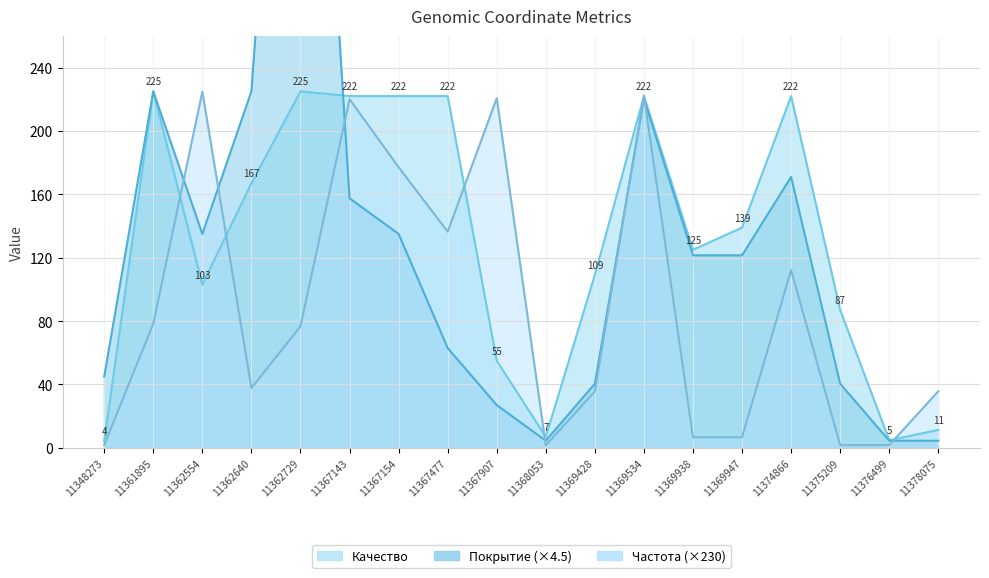

What is the value of the Покрытие point at the 12th from the left?

220.5